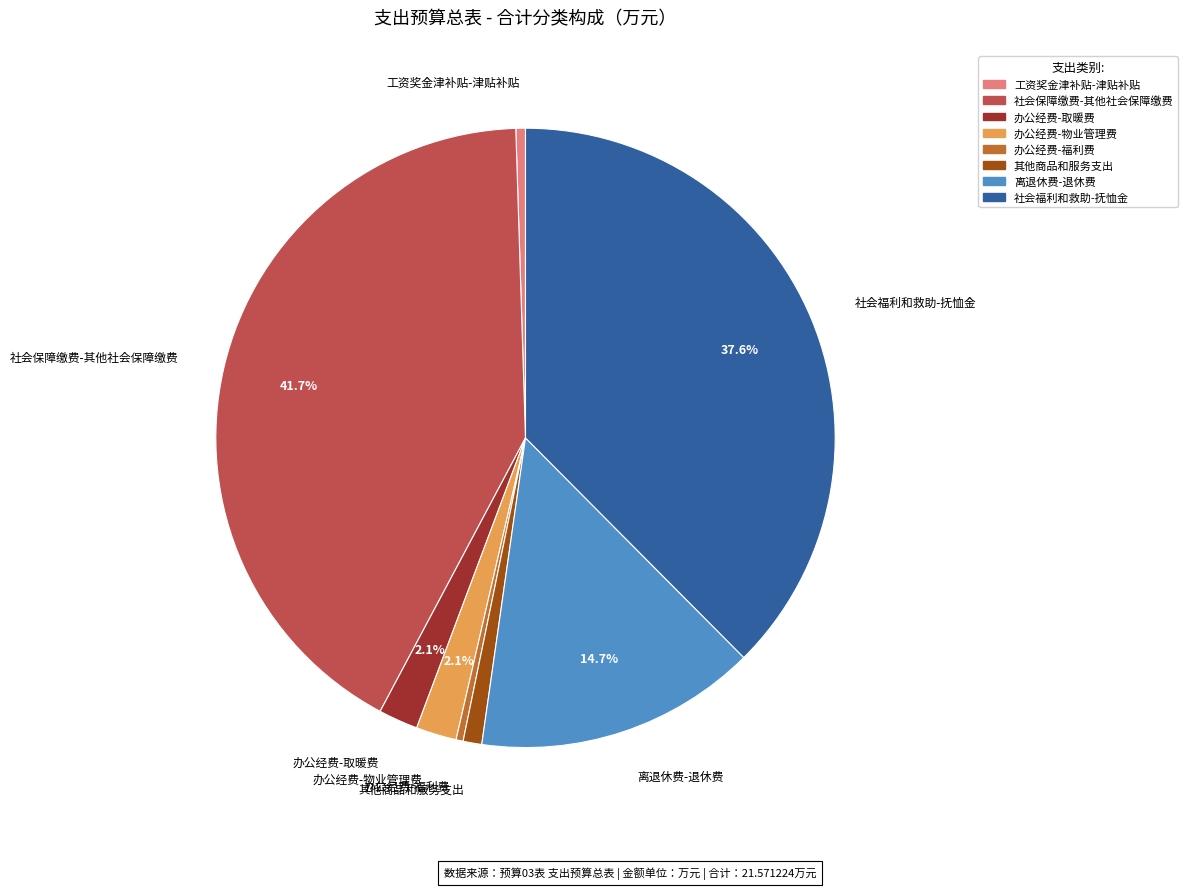

Is it true that 离退休费-退休费 is 15% of the pie?

True